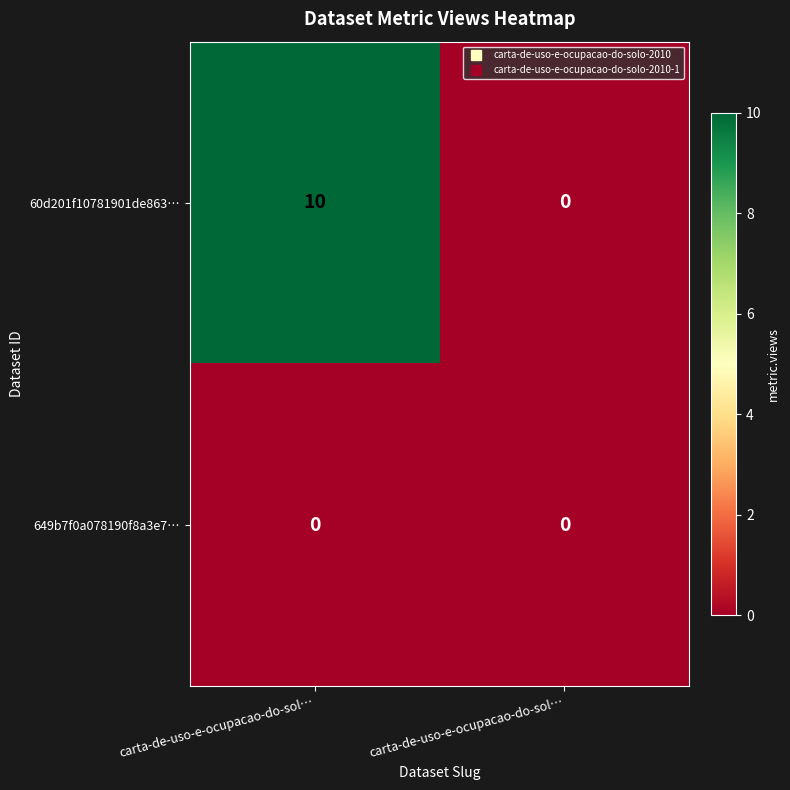

Rank the series by their maximum value, from highest to lowest.

60d201f10781901de863…, 649b7f0a078190f8a3e7…